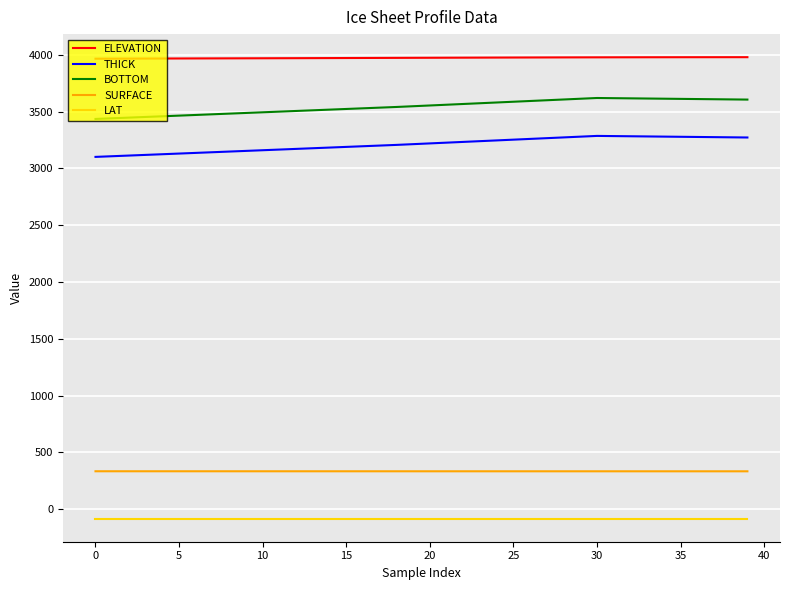

What is the greatest value displayed?

3979.2